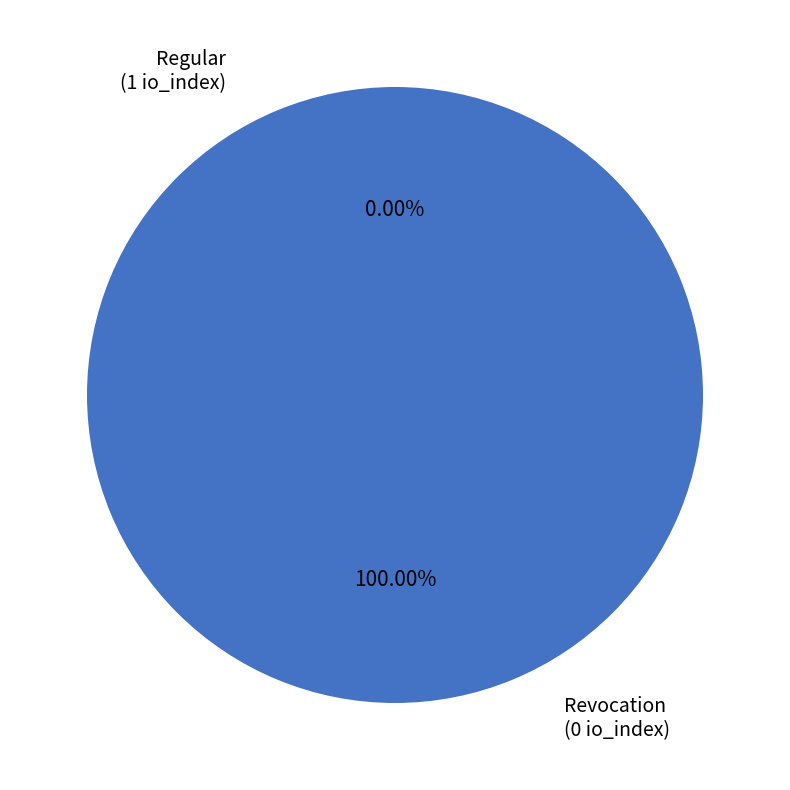

Is there a majority slice in this chart?

Yes